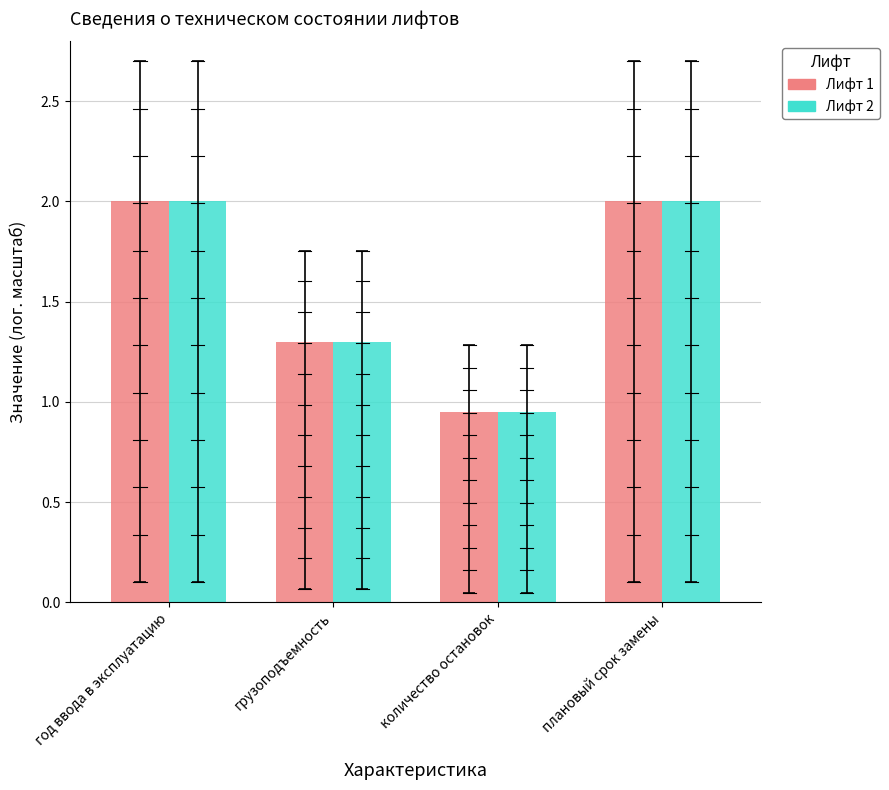

What is the maximum value shown in the chart?

2.0